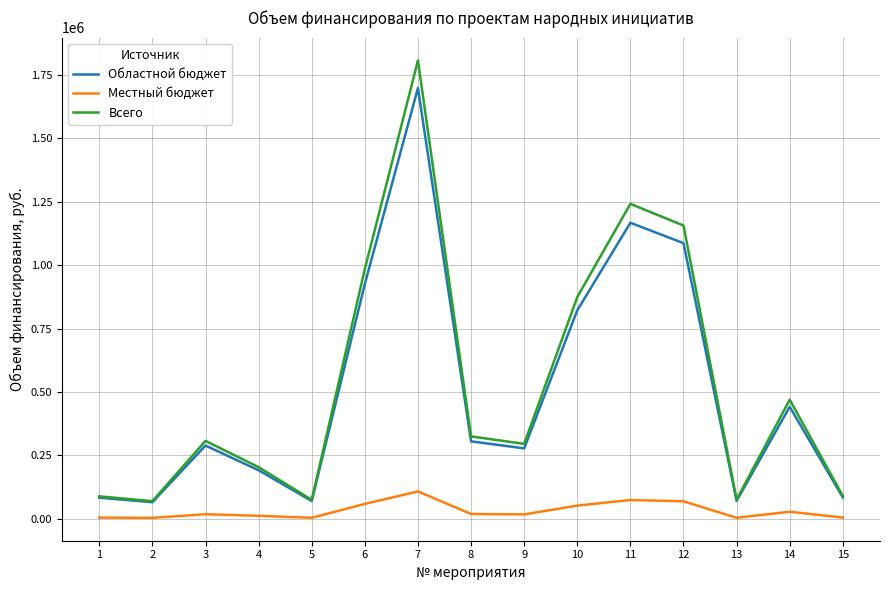

Which series has the largest range (max minus min)?

Всего